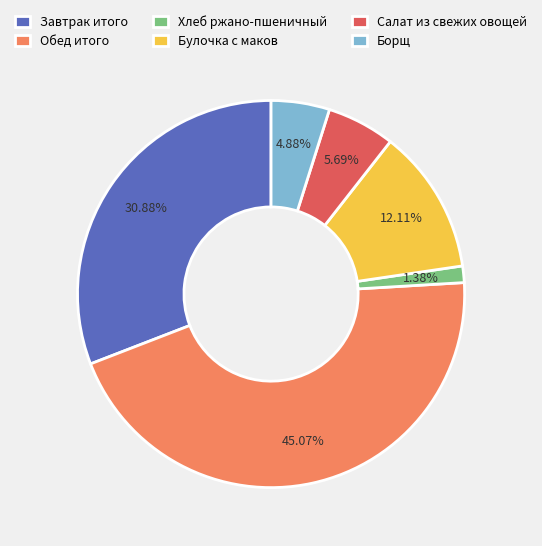

Which has a higher value, Обед итого or Завтрак итого?

Обед итого